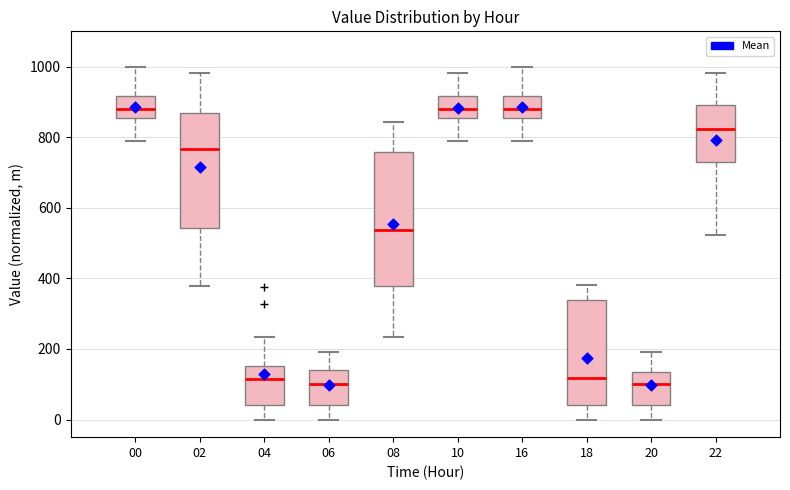

Reading left to right, read every box against the y-axis: the position of its median line, the range the box covers, and the ends of its whiskers. The values are not printed on the chart, so give them approximately, as read against the axis.

00: median 880, box 860 to 920, whiskers 780 to 1000
02: median 760, box 540 to 860, whiskers 380 to 980
04: median 120, box 40 to 160, whiskers 0 to 240
06: median 100, box 40 to 140, whiskers 0 to 200
08: median 540, box 380 to 760, whiskers 240 to 840
10: median 880, box 860 to 920, whiskers 780 to 980
16: median 880, box 860 to 920, whiskers 780 to 1000
18: median 120, box 40 to 340, whiskers 0 to 380
20: median 100, box 40 to 140, whiskers 0 to 200
22: median 820, box 720 to 900, whiskers 520 to 980